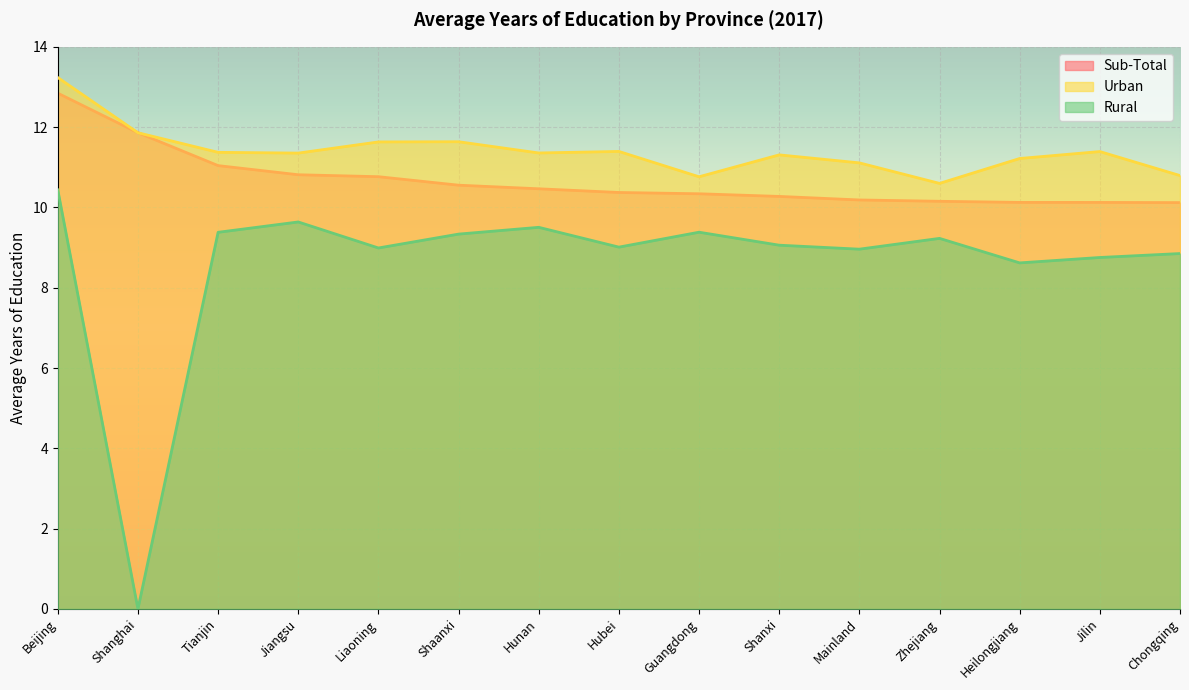

How many interior local valleys does the Urban series have?

4